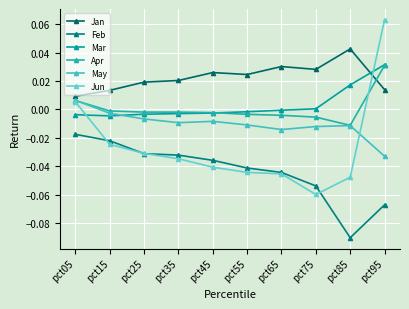

List the labels in order of Feb value, smallest first.

pct85, pct95, pct75, pct65, pct55, pct45, pct35, pct25, pct15, pct05